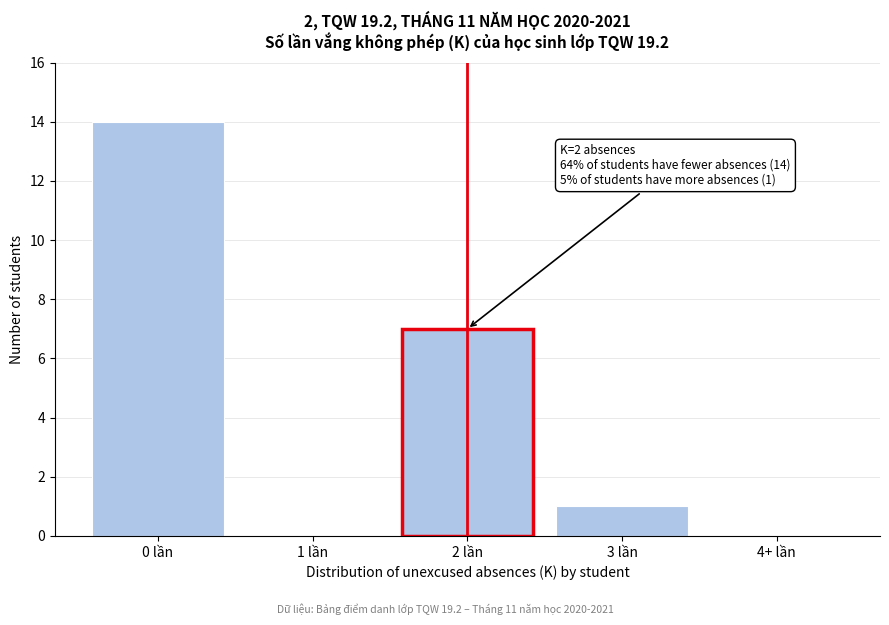

Reading left to right, transcribe all the data shown in this chart.

0 lần=14	1 lần=0	2 lần=7	3 lần=1	4+ lần=0